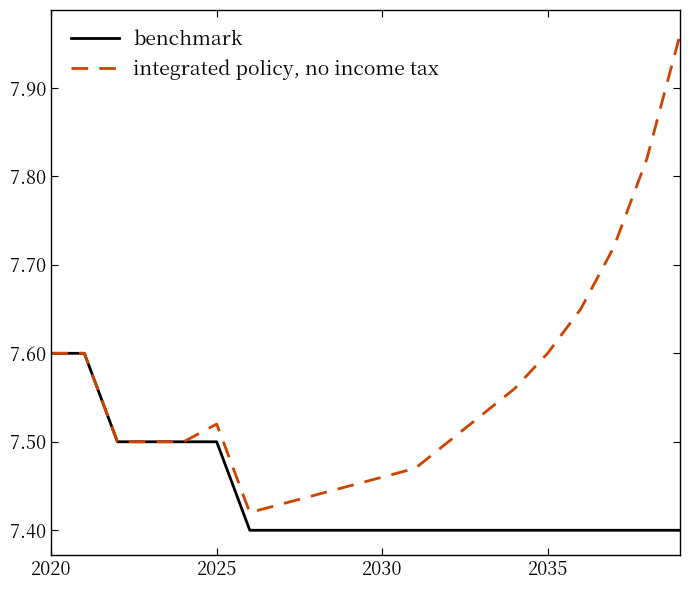

Which series has the largest total across all categories?

integrated policy, no income tax